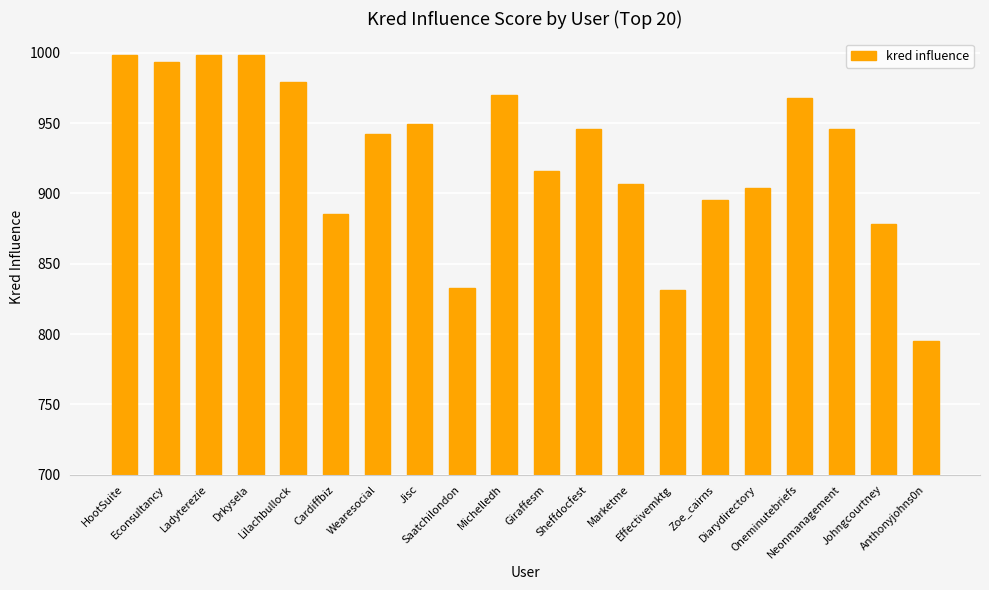

Reading left to right, list all the values displayed in this chart.

HootSuite=998	Econsultancy=993	Ladyterezie=998	Drkysela=998	Lilachbullock=979	Cardiffbiz=885	Wearesocial=942	Jisc=949	Saatchilondon=833	Michelledh=970	Giraffesm=916	Sheffdocfest=946	Marketme=907	Effectivemktg=831	Zoe_cairns=895	Diarydirectory=904	Oneminutebriefs=968	Neonmanagement=946	Johngcourtney=878	Anthonyjohns0n=795